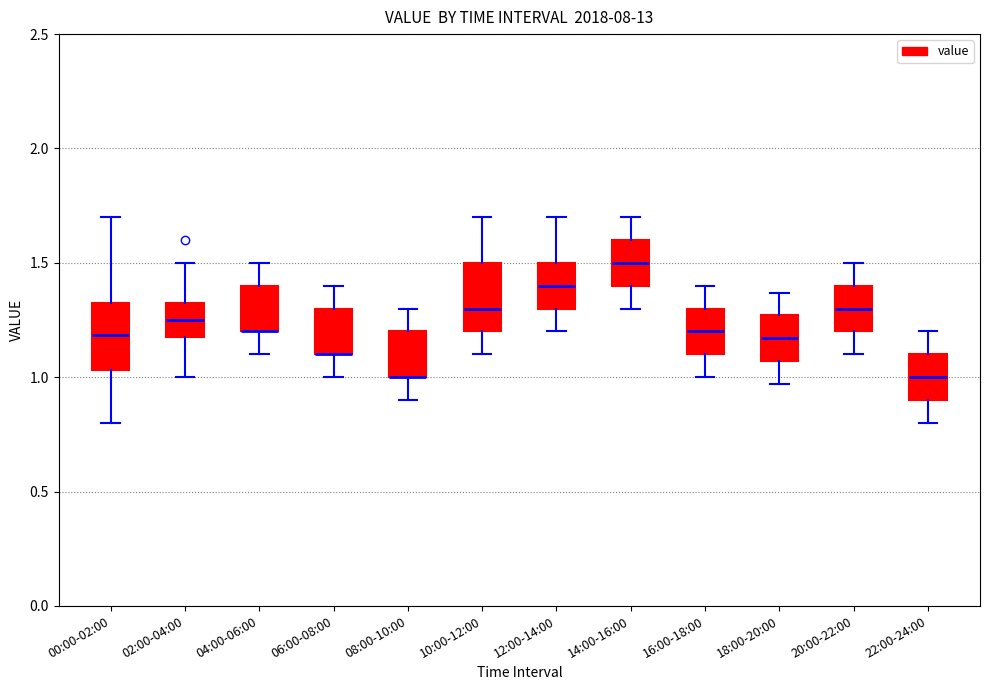

Reading left to right, transcribe this box plot: for each box, give where its median line is, the range the box spans, and where its two whiskers end, as read against the y-axis. The values are not printed on the chart, so give them approximately, as read against the axis.

00:00-02:00: median 1.20, box 1.05 to 1.35, whiskers 0.80 to 1.70
02:00-04:00: median 1.25, box 1.20 to 1.35, whiskers 1.00 to 1.50
04:00-06:00: median 1.20 (drawn on the box's lower edge), box 1.20 to 1.40, whiskers 1.10 to 1.50
06:00-08:00: median 1.10 (drawn on the box's lower edge), box 1.10 to 1.30, whiskers 1.00 to 1.40
08:00-10:00: median 1.00 (drawn on the box's lower edge), box 1.00 to 1.20, whiskers 0.90 to 1.30
10:00-12:00: median 1.30, box 1.20 to 1.50, whiskers 1.10 to 1.70
12:00-14:00: median 1.40, box 1.30 to 1.50, whiskers 1.20 to 1.70
14:00-16:00: median 1.50, box 1.40 to 1.60, whiskers 1.30 to 1.70
16:00-18:00: median 1.20, box 1.10 to 1.30, whiskers 1.00 to 1.40
18:00-20:00: median 1.15, box 1.05 to 1.25, whiskers 0.95 to 1.35
20:00-22:00: median 1.30, box 1.20 to 1.40, whiskers 1.10 to 1.50
22:00-24:00: median 1.00, box 0.90 to 1.10, whiskers 0.80 to 1.20